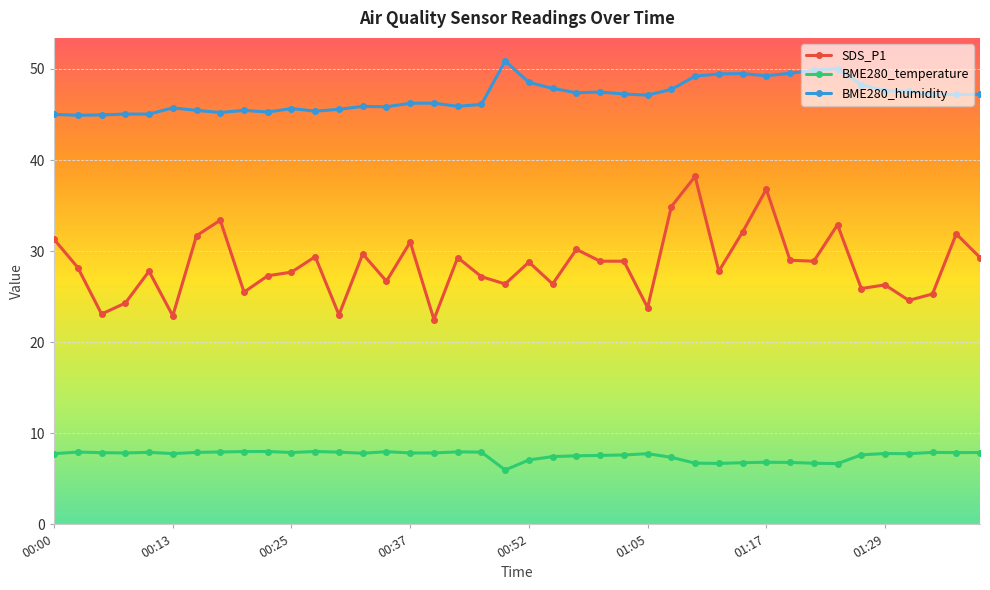

What is the average value of the SDS_P1 series?

28.5